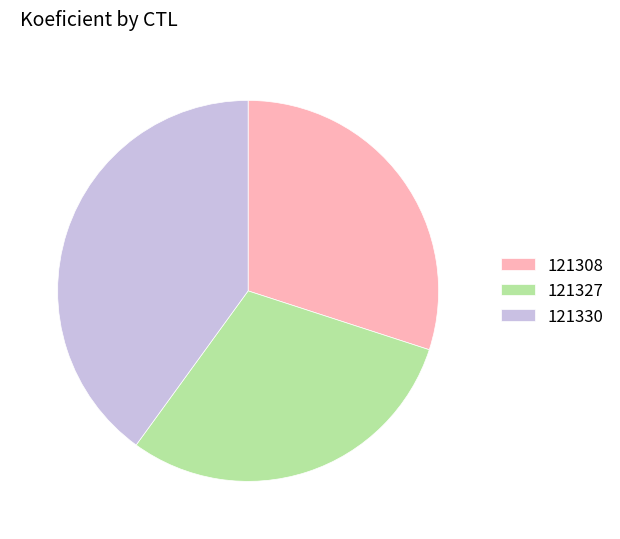

Is 121330 the majority of the pie?

No